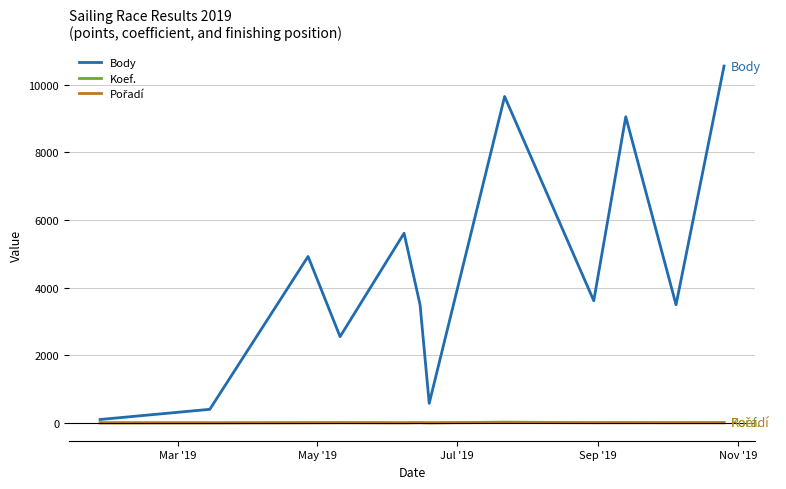

Which series has the widest spread of values?

Body